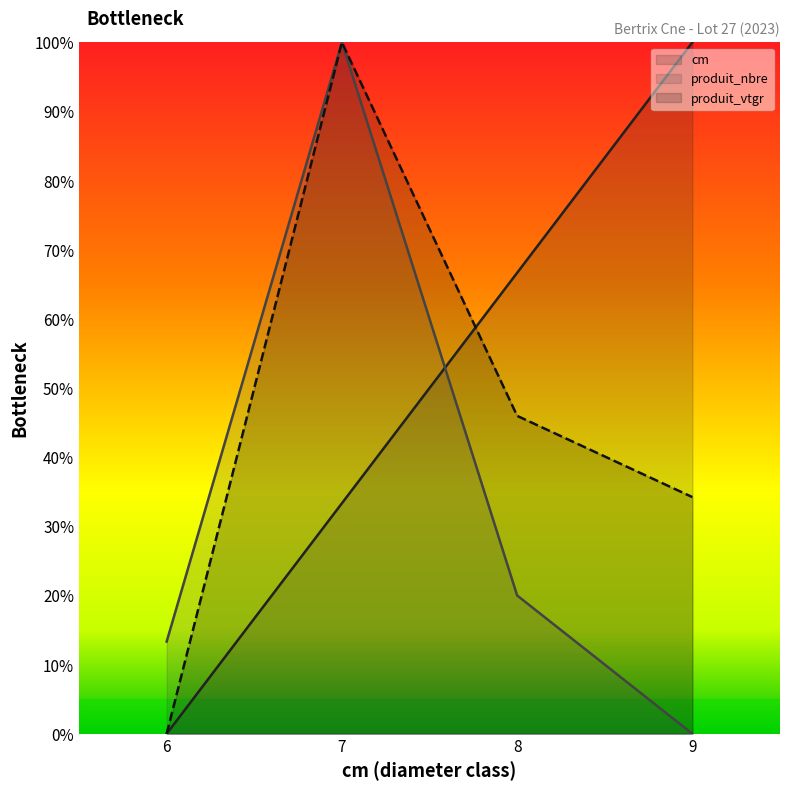

How many lines are shown in the chart?

3